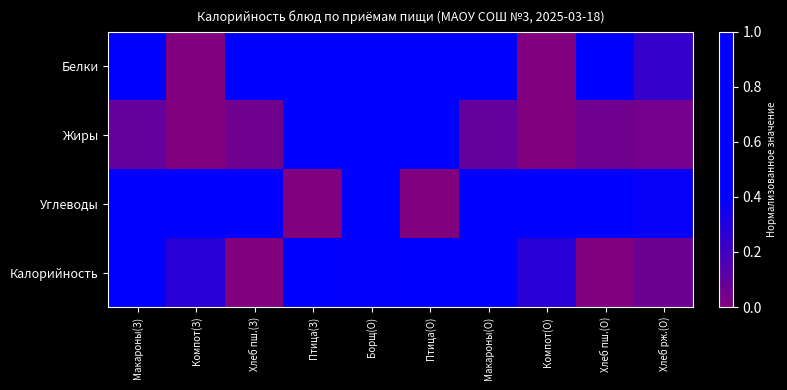

List the series in order of their peak value, highest first.

Белки, Жиры, Углеводы, Калорийность